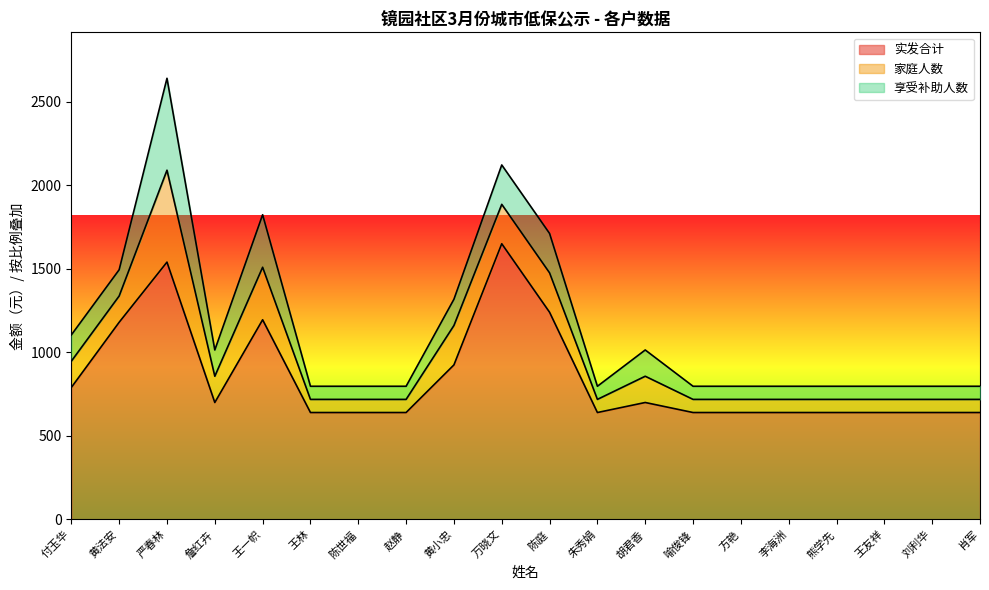

Which series changed the most between 詹红卉 and 李海洲?

实发合计